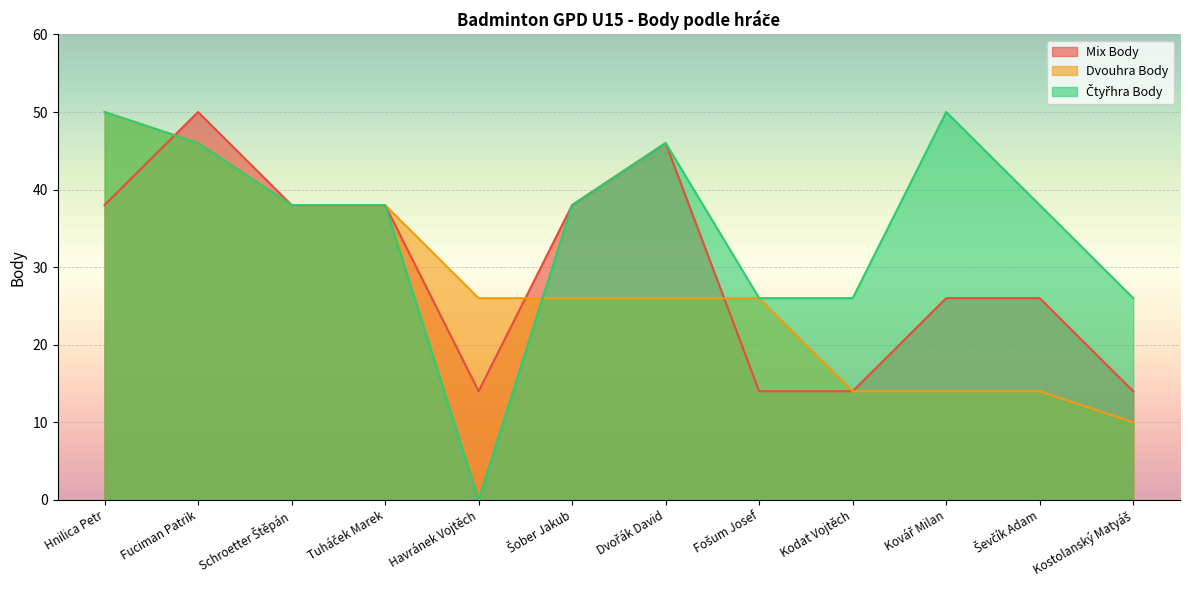

Which category has the lowest value across all series?

Havránek Vojtěch